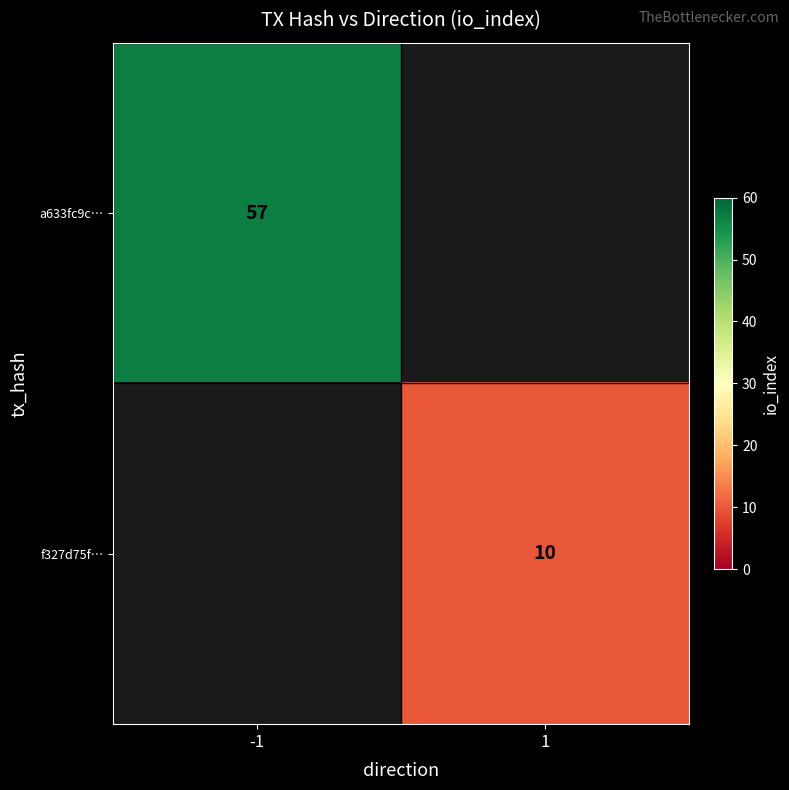

Is it true that a633fc9c… equals 18 at -1?

False